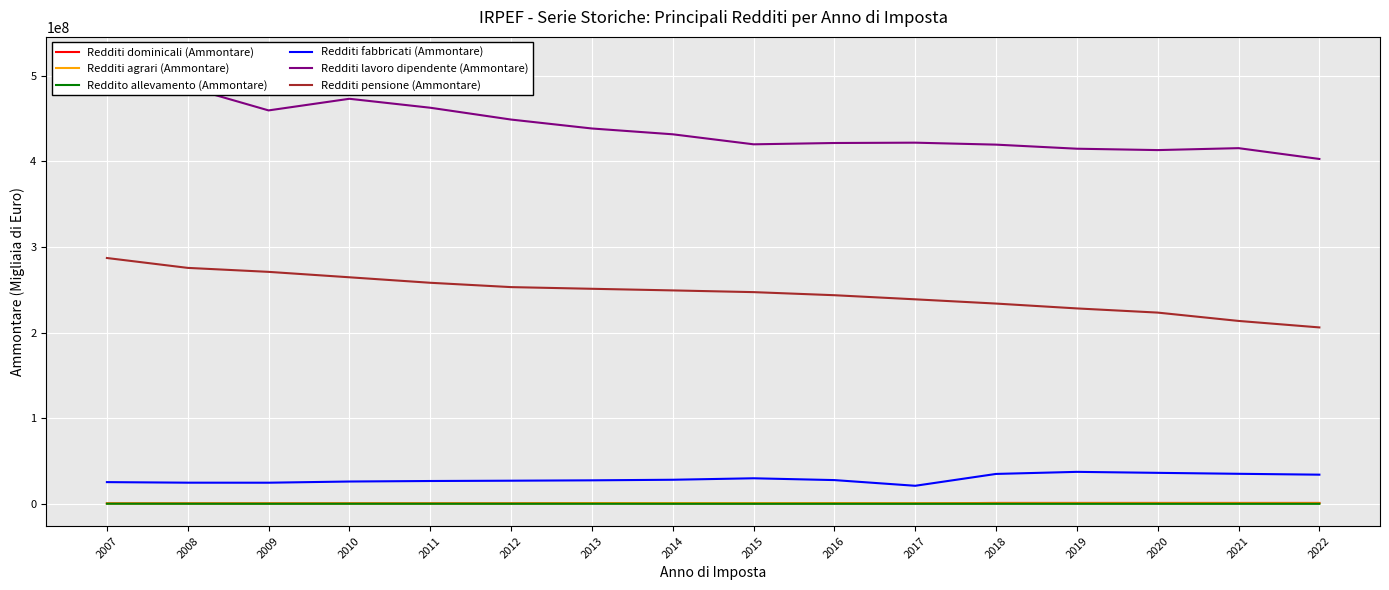

What is the value of the Redditi dominicali (Ammontare) point at the 16th from the left?

1141847